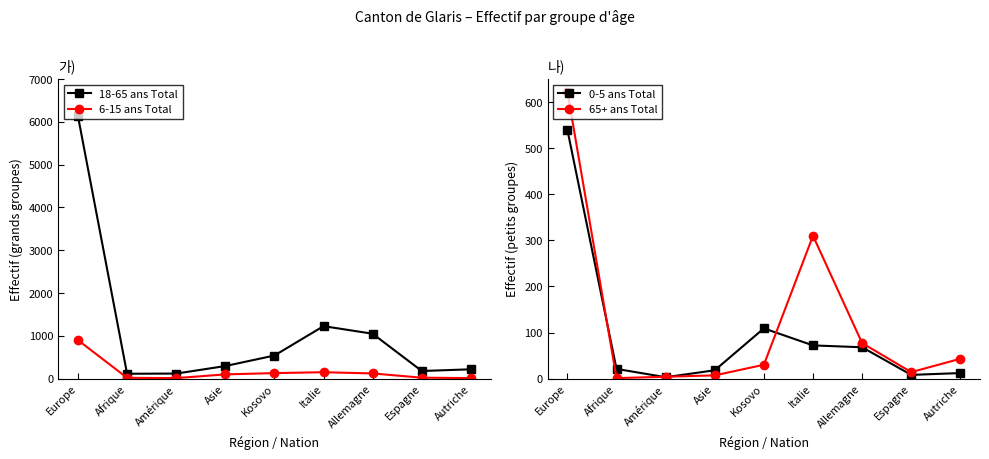

Which series has the largest range (max minus min)?

18-65 ans Total